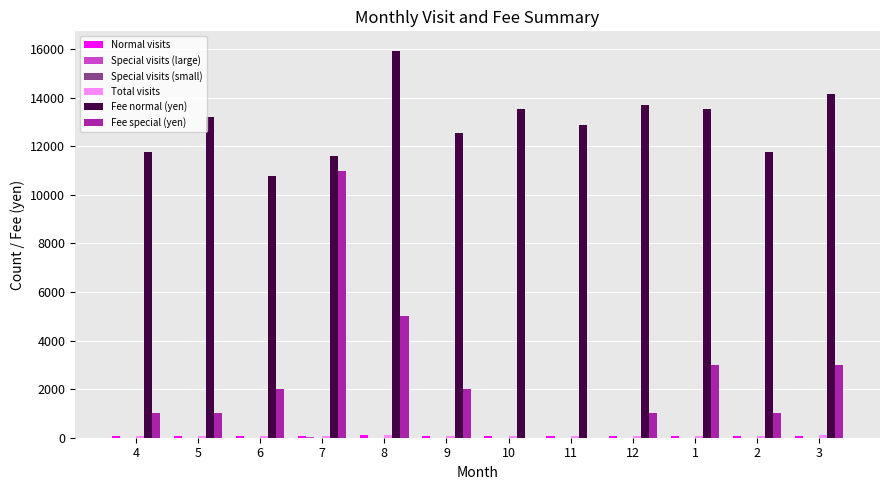

Which series has the largest total across all categories?

Fee normal (yen)